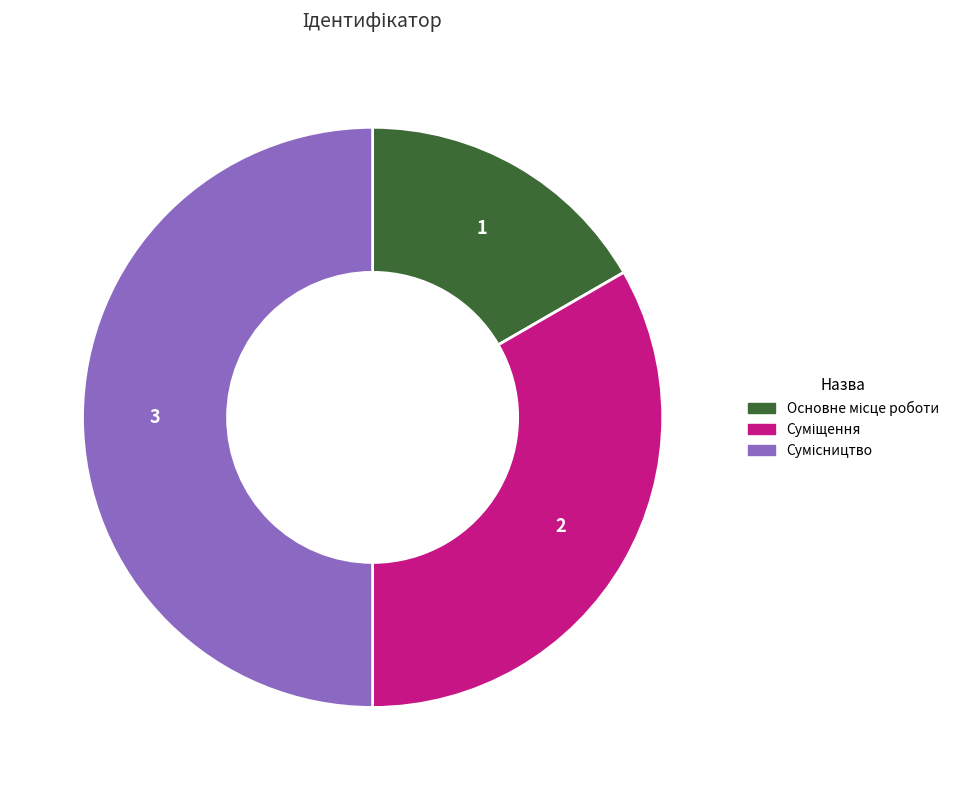

Does Суміщення represent more than half of the total?

No